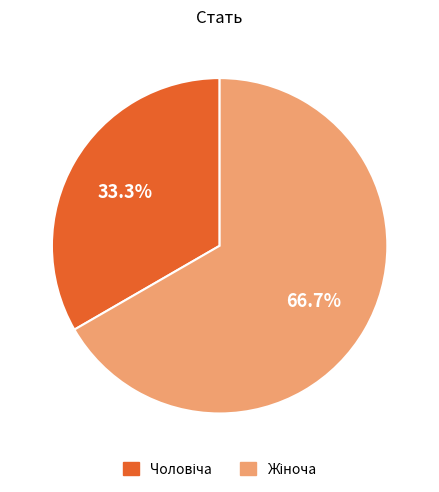

Count the number of slices in the pie.

2